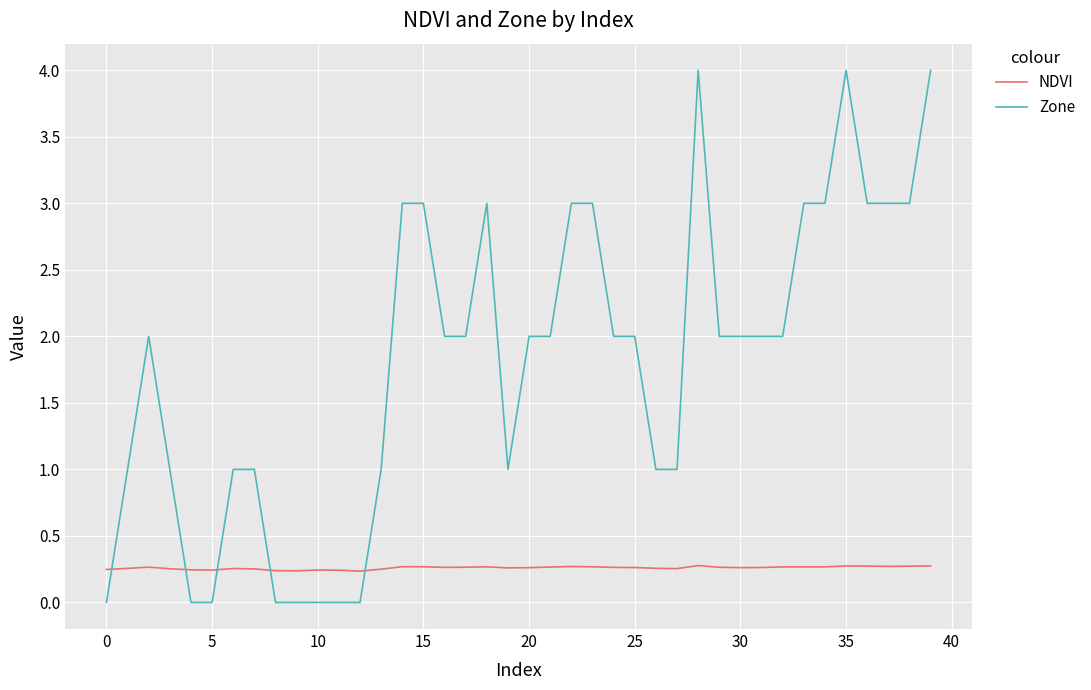

What is the difference between the maximum and minimum values in the Zone series?

4.0